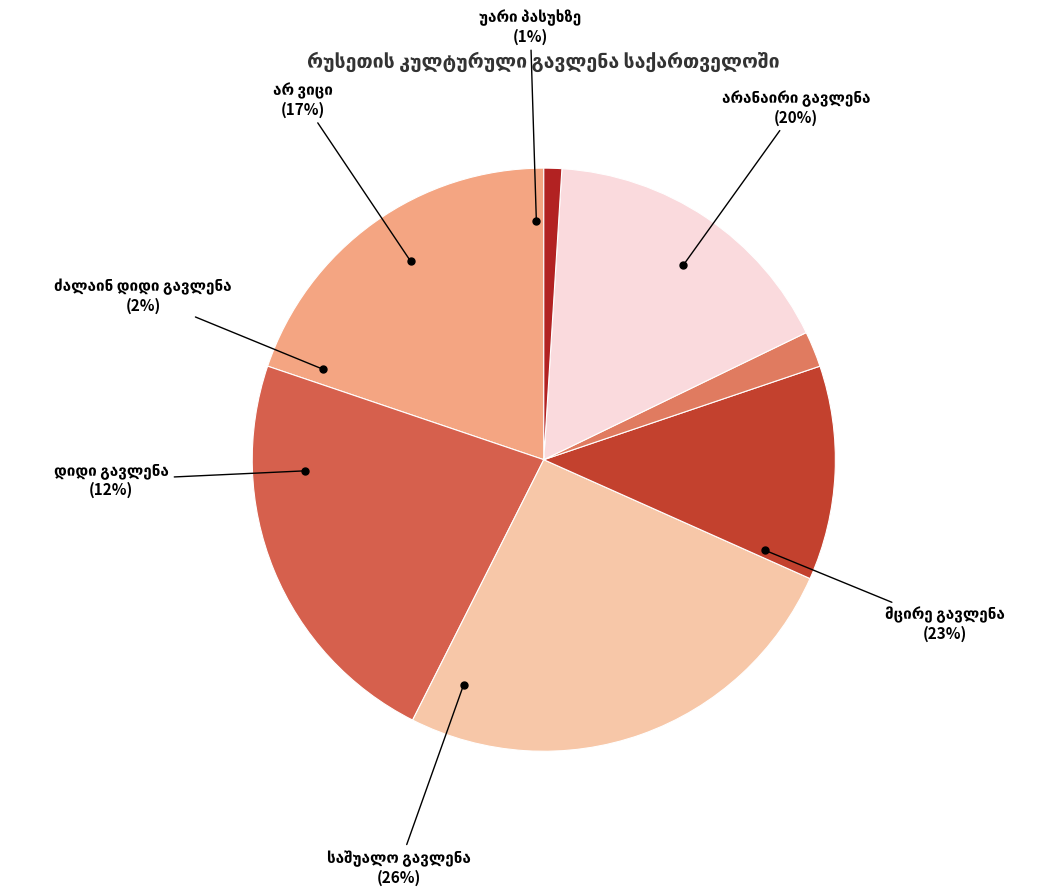

What percentage do ძალაინ დიდი გავლენა and მცირე გავლენა together represent?

24.8%